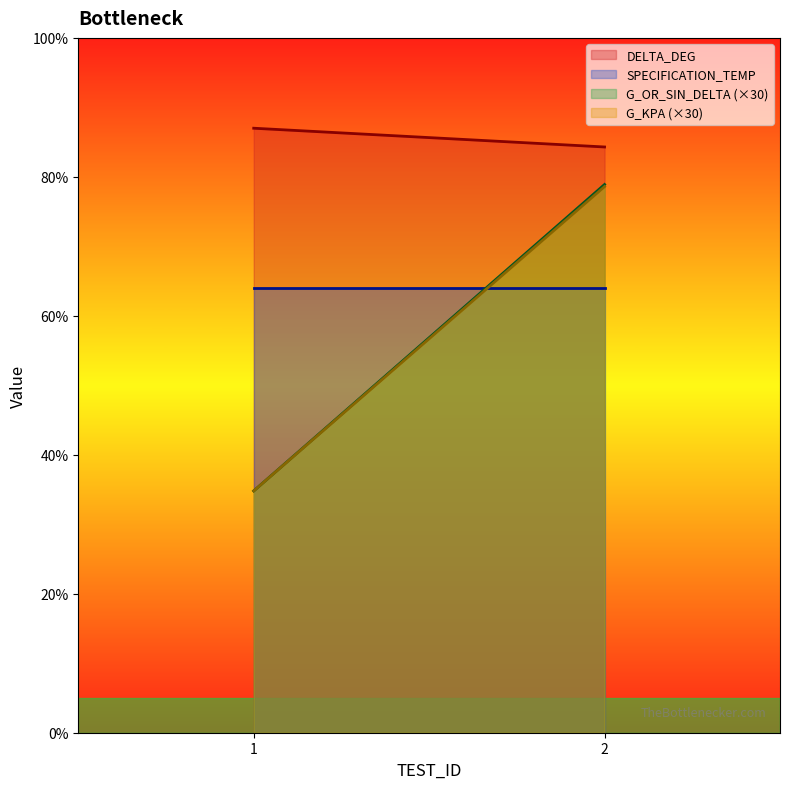

What is the difference between the highest and lowest values at 2?

20.3